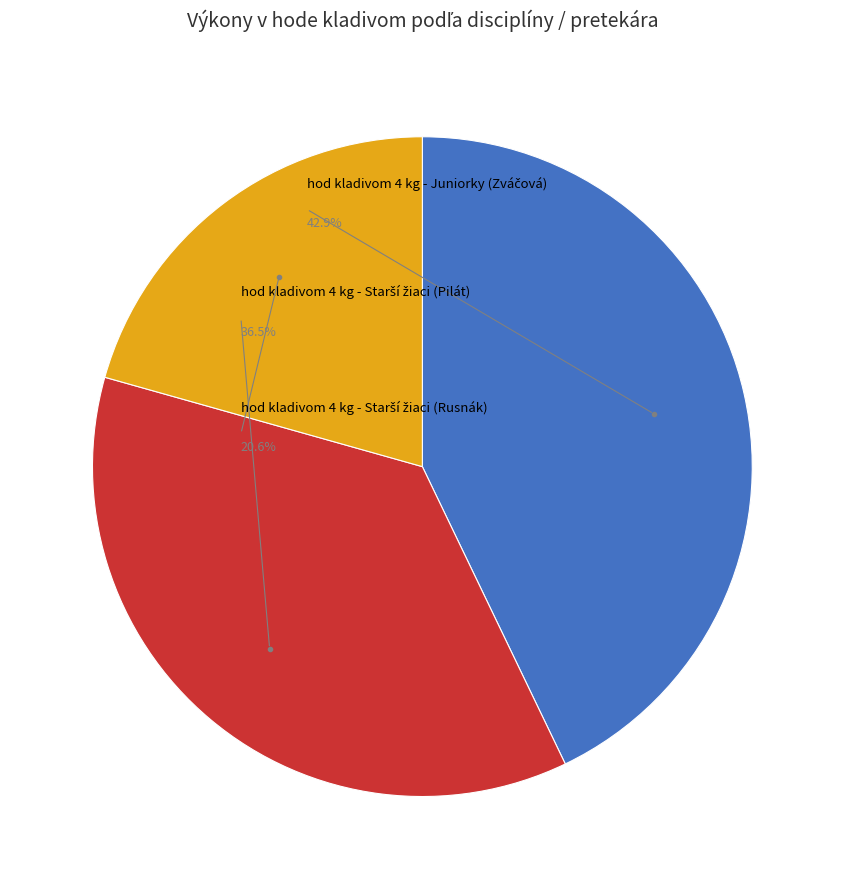

Does hod kladivom 4 kg - Juniorky (Zváčová) represent more than half of the total?

No